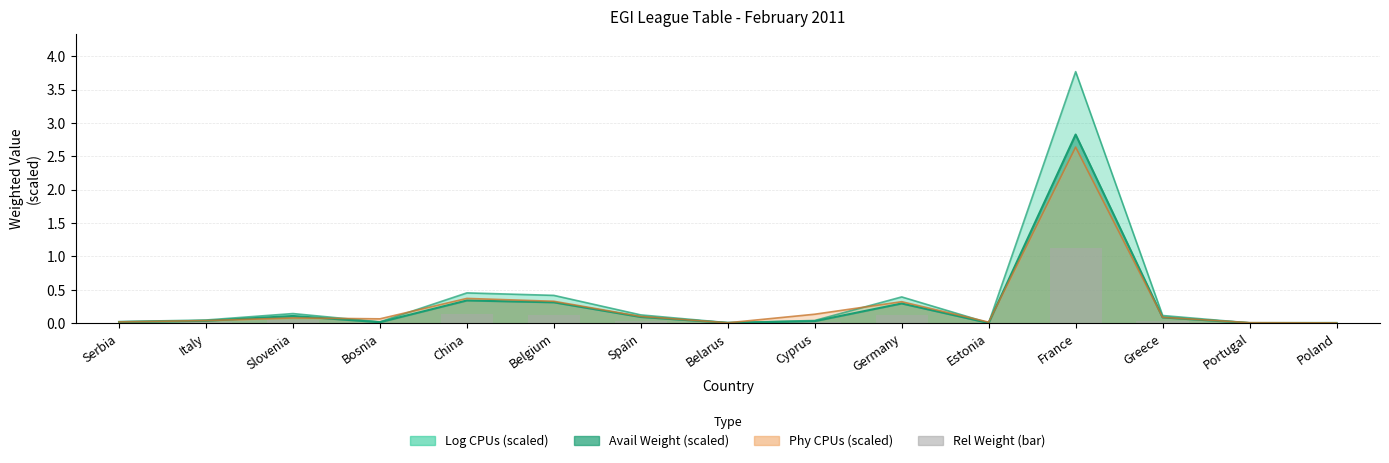

How many bars are there in total?

15